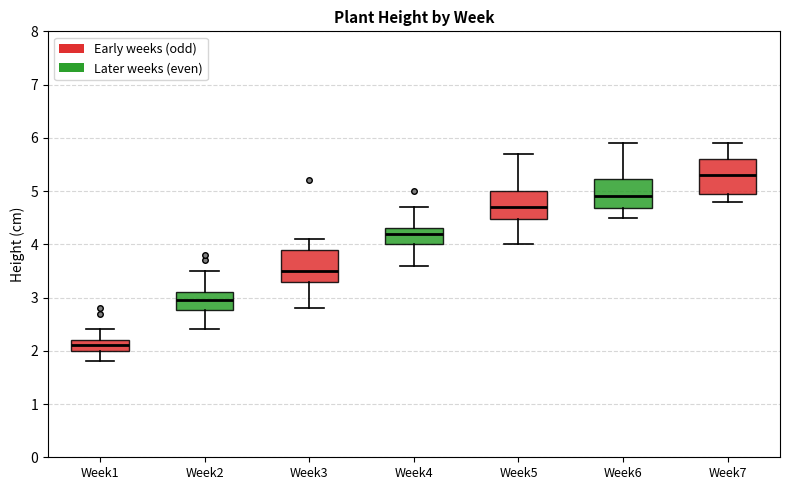

Reading left to right, read every box against the y-axis: the position of its median line, the range the box covers, and the ends of its whiskers. The values are not printed on the chart, so give them approximately, as read against the axis.

Week1: median 2.1, box 2.0 to 2.2, whiskers 1.8 to 2.4
Week2: median 3.0, box 2.8 to 3.1, whiskers 2.4 to 3.5
Week3: median 3.5, box 3.3 to 3.9, whiskers 2.8 to 4.1
Week4: median 4.2, box 4.0 to 4.3, whiskers 3.6 to 4.7
Week5: median 4.7, box 4.5 to 5.0, whiskers 4.0 to 5.7
Week6: median 4.9, box 4.7 to 5.2, whiskers 4.5 to 5.9
Week7: median 5.3, box 5.0 to 5.6, whiskers 4.8 to 5.9